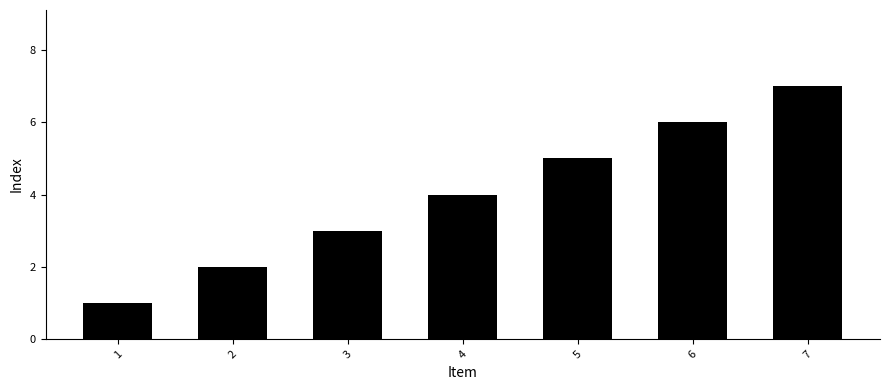

The chart shows a value of 2 at 2. True or false?

True